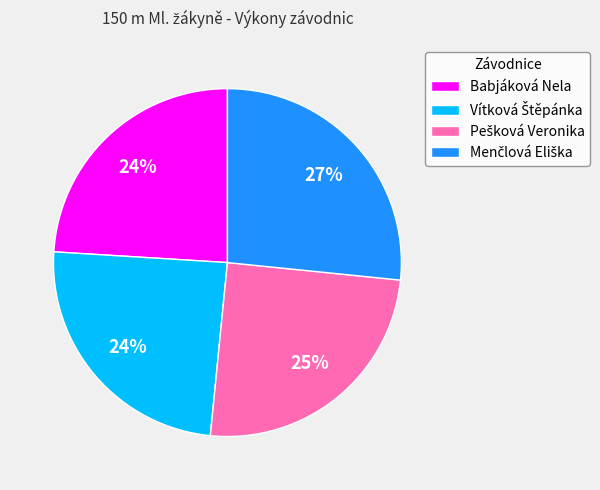

To the nearest percent, what is the difference between the largest and smallest slice percentages?

3%